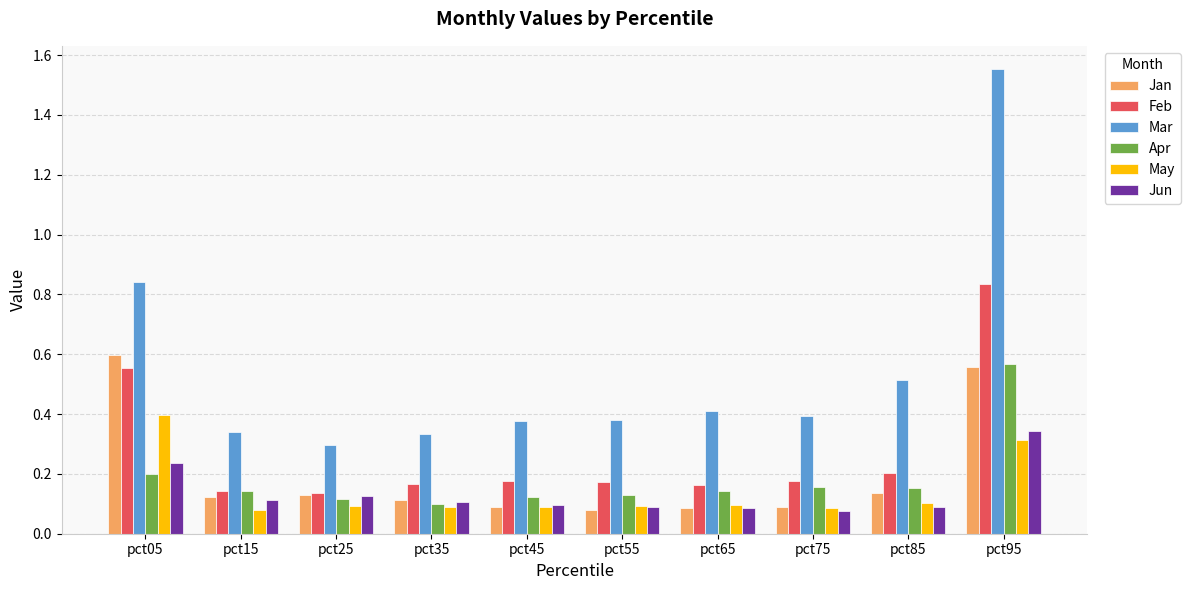

Which series has the widest spread of values?

Mar